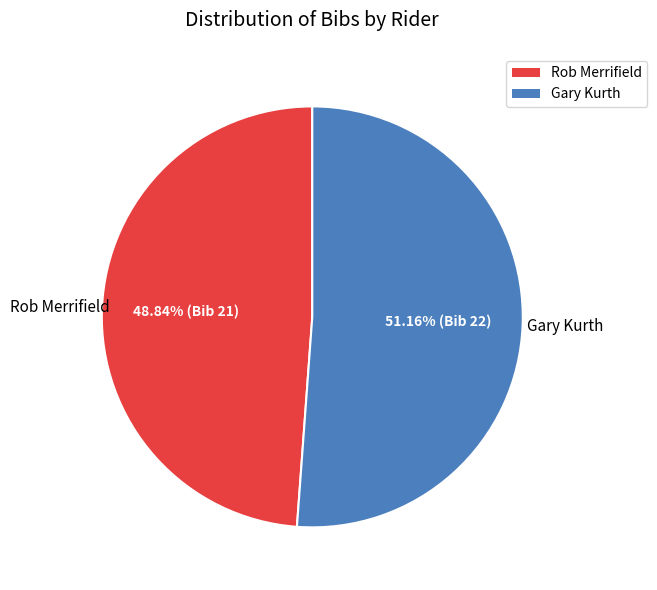

What percentage is the Rob Merrifield slice, to the nearest percent?

49%